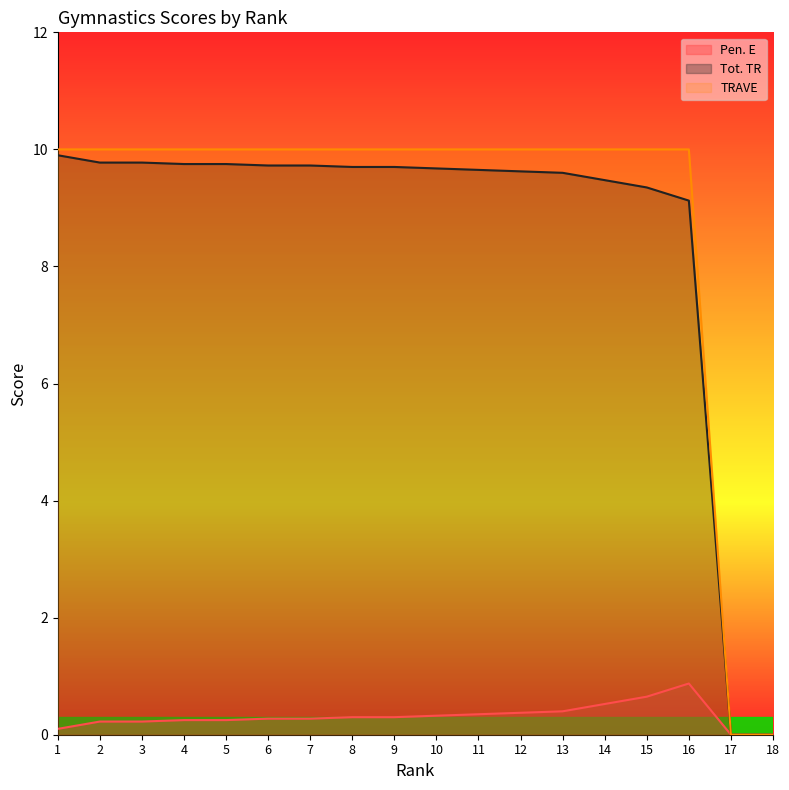

Reading left to right, what are all the values shown in this chart?

Pen. E: 1=0.1	2=0.2	3=0.2	4=0.2	5=0.2	6=0.3	7=0.3	8=0.3	9=0.3	10=0.3	11=0.3	12=0.4	13=0.4	14=0.5	15=0.7	16=0.9	17=0.0	18=0.0
Tot. TR: 1=9.9	2=9.8	3=9.8	4=9.8	5=9.8	6=9.7	7=9.7	8=9.7	9=9.7	10=9.7	11=9.7	12=9.6	13=9.6	14=9.5	15=9.3	16=9.1	17=0.0	18=0.0
TRAVE: 1=10.0	2=10.0	3=10.0	4=10.0	5=10.0	6=10.0	7=10.0	8=10.0	9=10.0	10=10.0	11=10.0	12=10.0	13=10.0	14=10.0	15=10.0	16=10.0	17=0.0	18=0.0